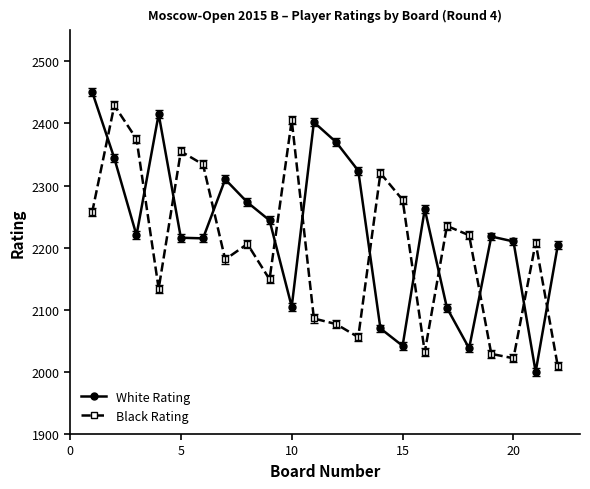

What is the value of the White Rating point at the 3rd from the left?

2220